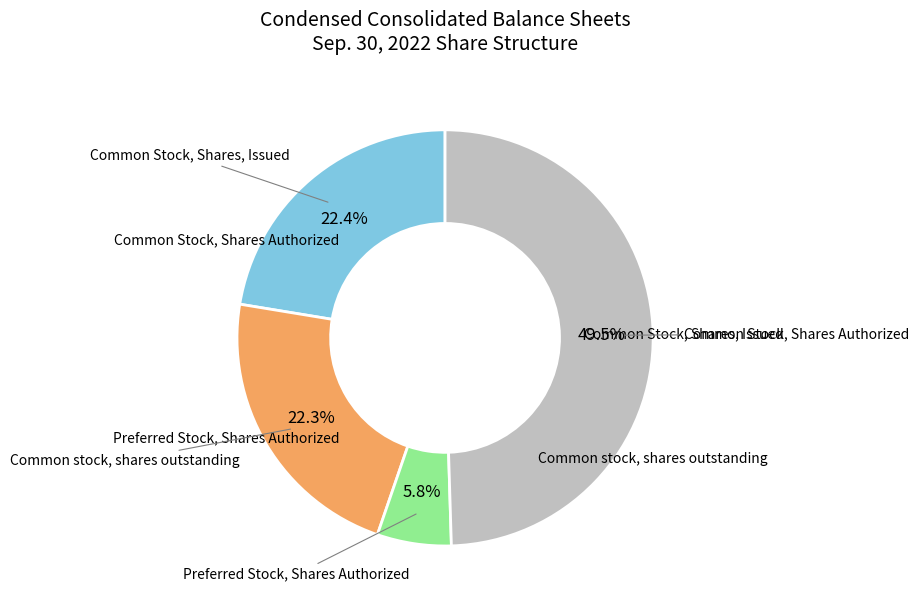

Is there a majority slice in this chart?

No